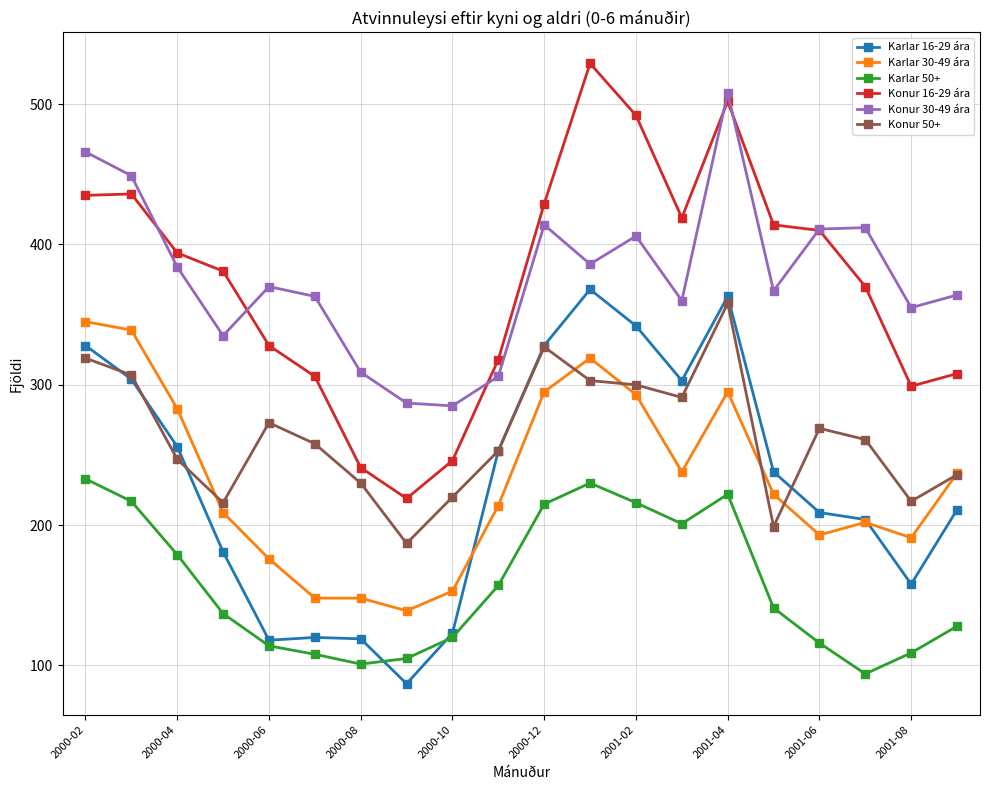

True or false: Karlar 16-29 ára and Konur 16-29 ára cross at least once.

False